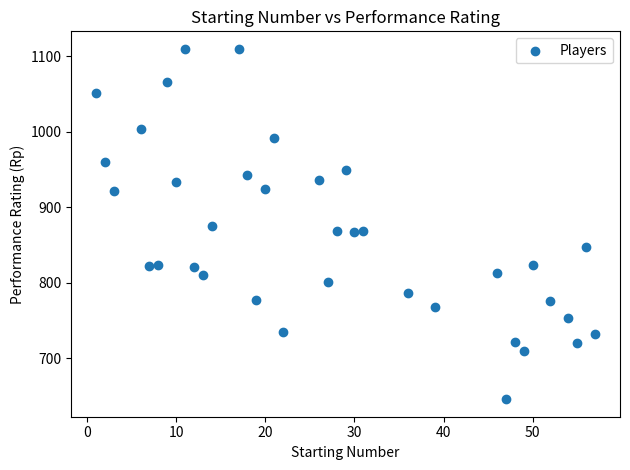

What is the range of Y values (max minus min)?

464